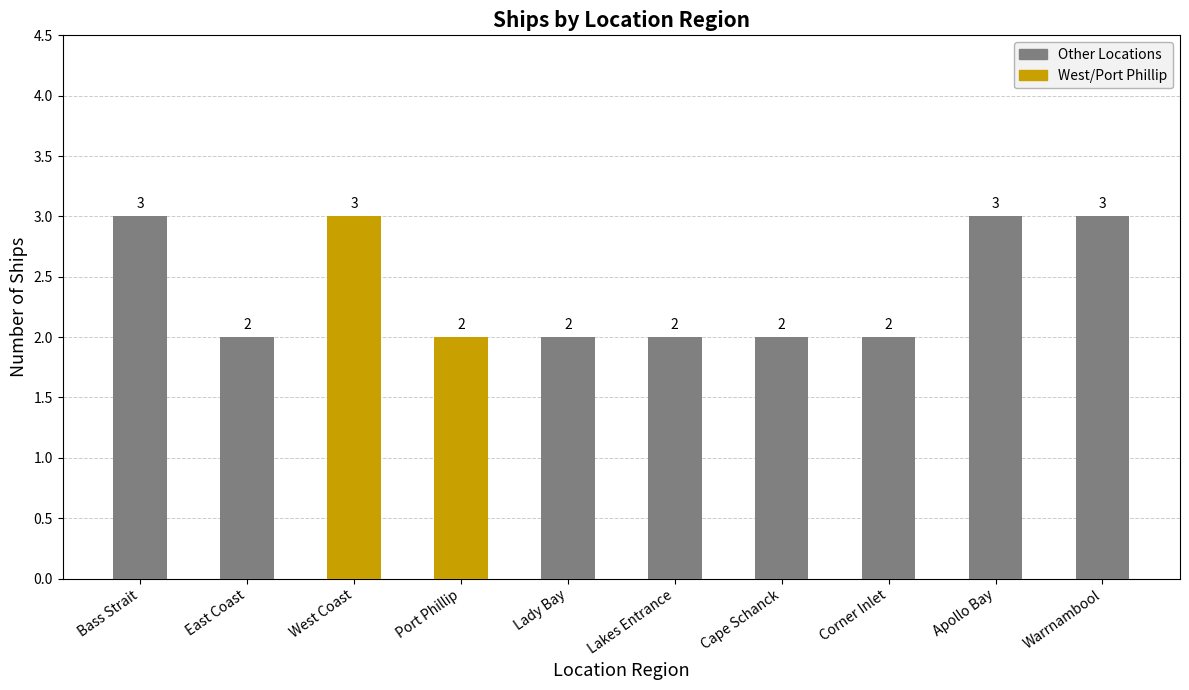

What is the sum of the values at Apollo Bay and Lakes Entrance?

5